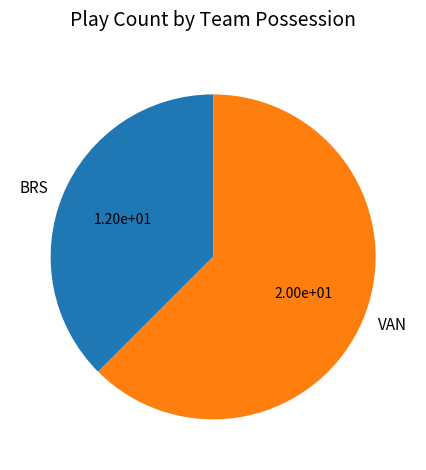

Which category has the biggest portion of the pie?

VAN